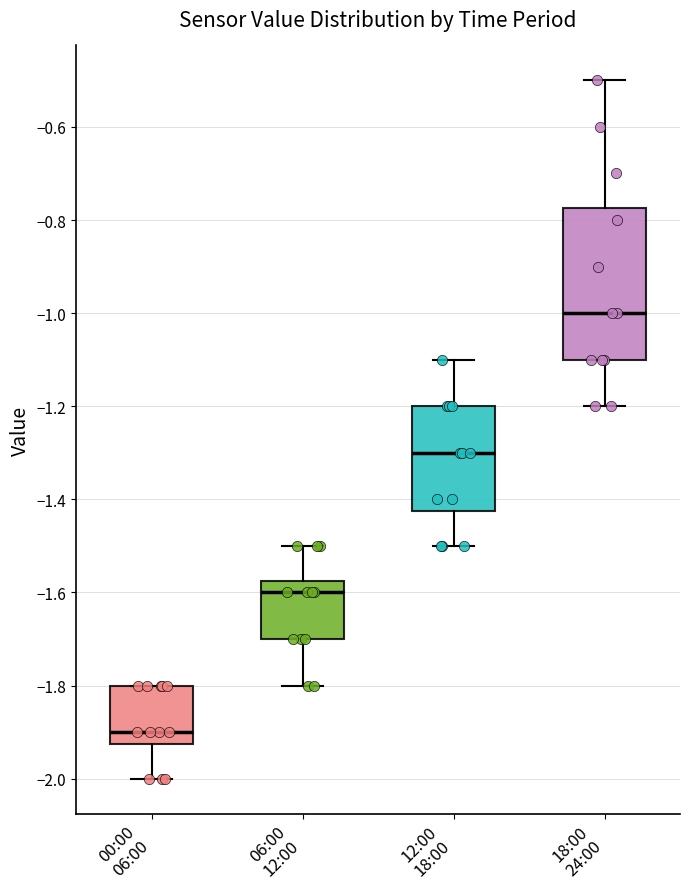

Which box is the tallest, from its lower edge to its upper edge?

18:00 24:00